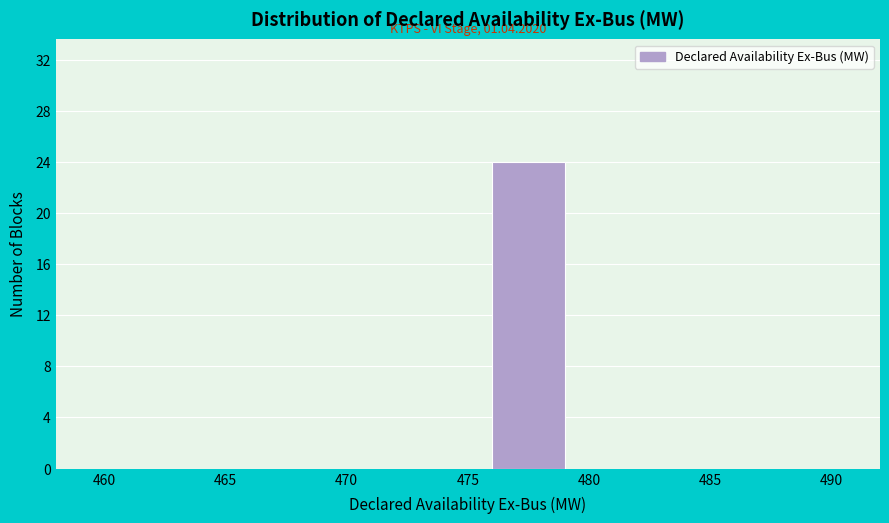

Which range on the x-axis has the tallest bar?

475 to 480